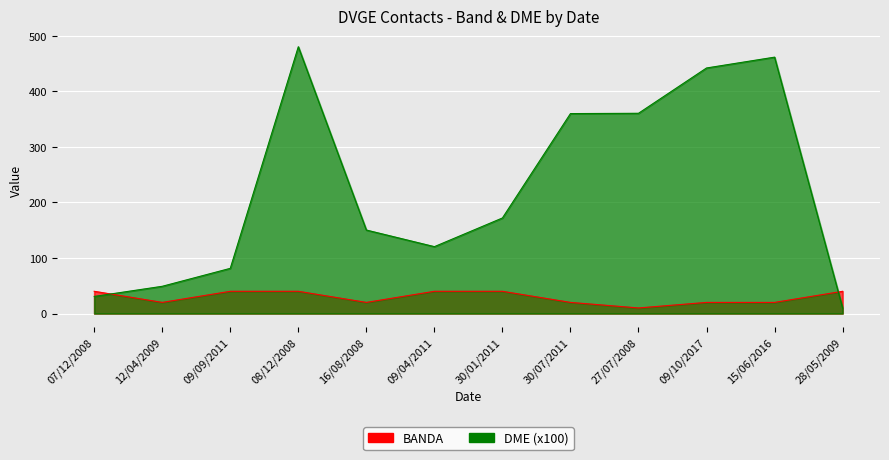

What is the sum of the BANDA values at 07/12/2008 and 12/04/2009?

60.0